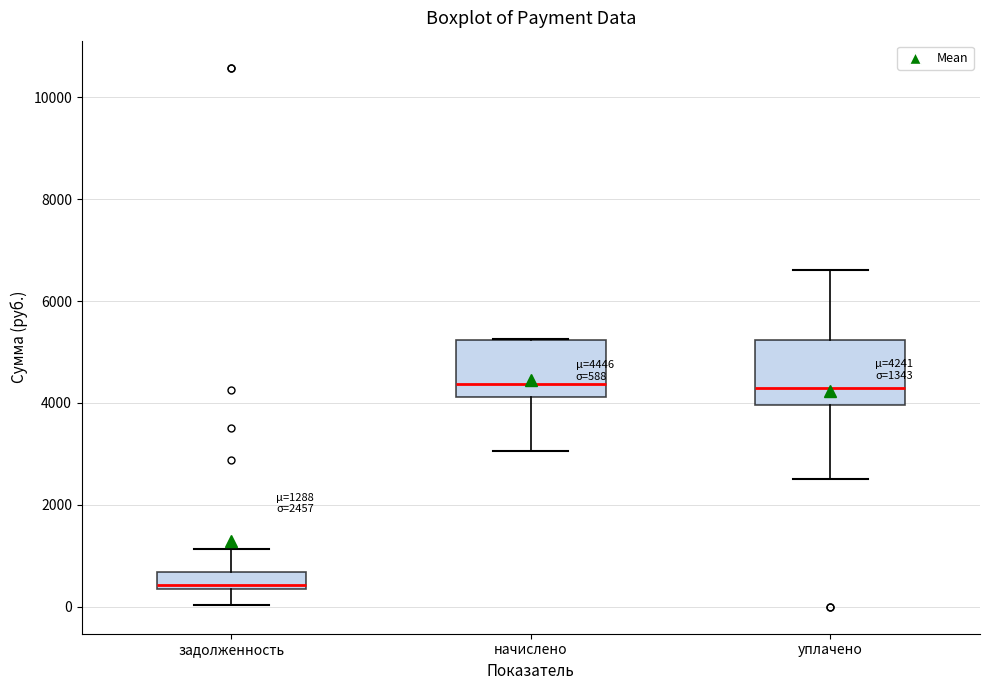

Which box has the lowest median line?

задолженность